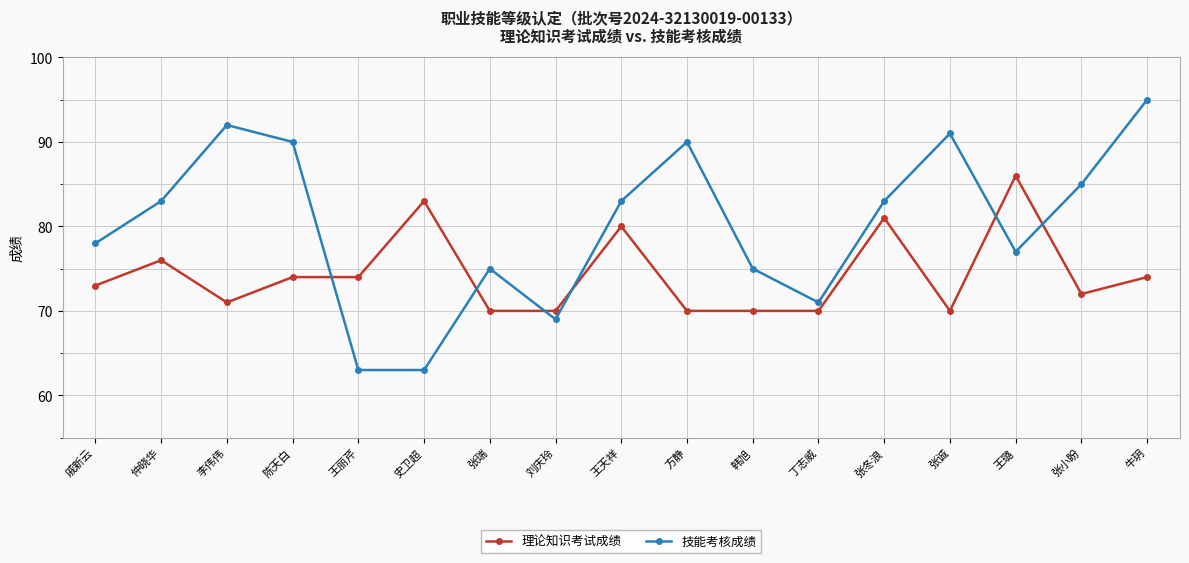

How many data points in 理论知识考试成绩 are less than 73?

8